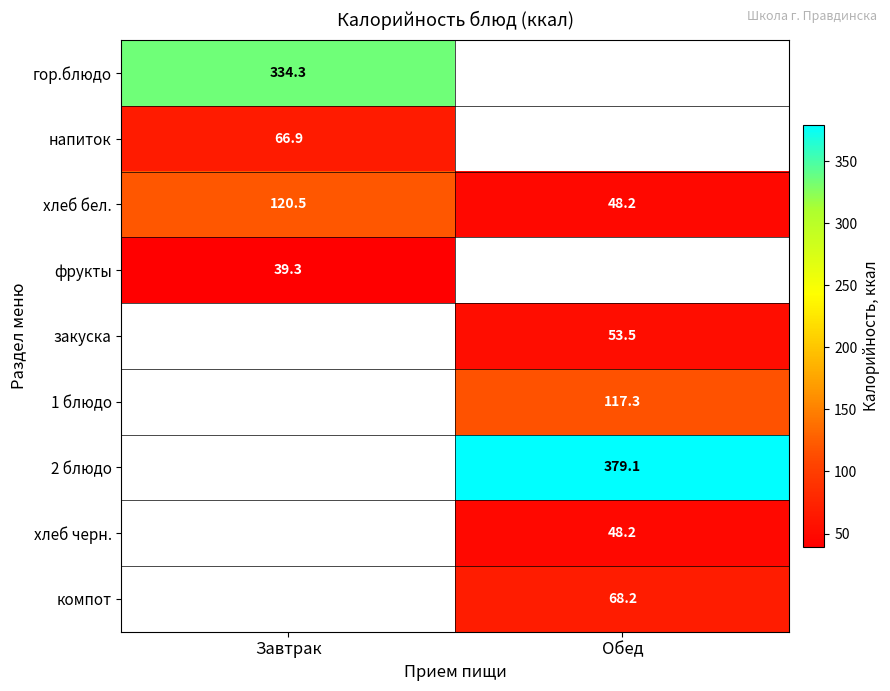

The хлеб черн. series shows 24.5 at Обед. True or false?

False